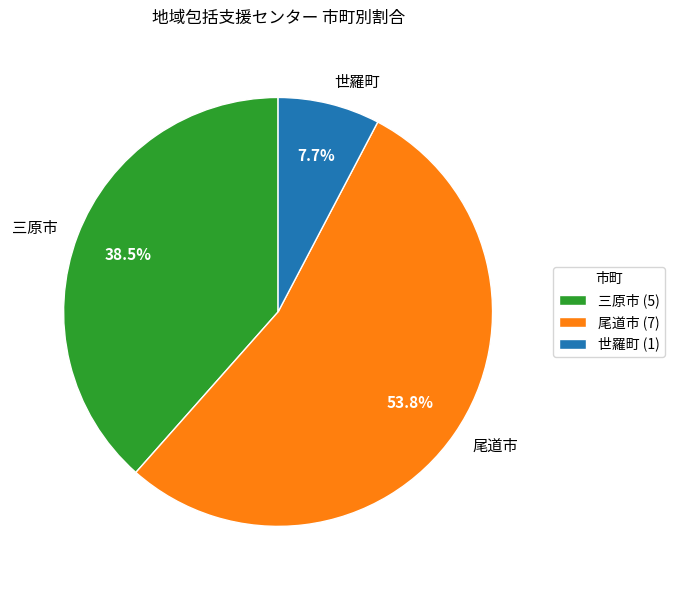

Is it true that 世羅町 is 8% of the pie?

True